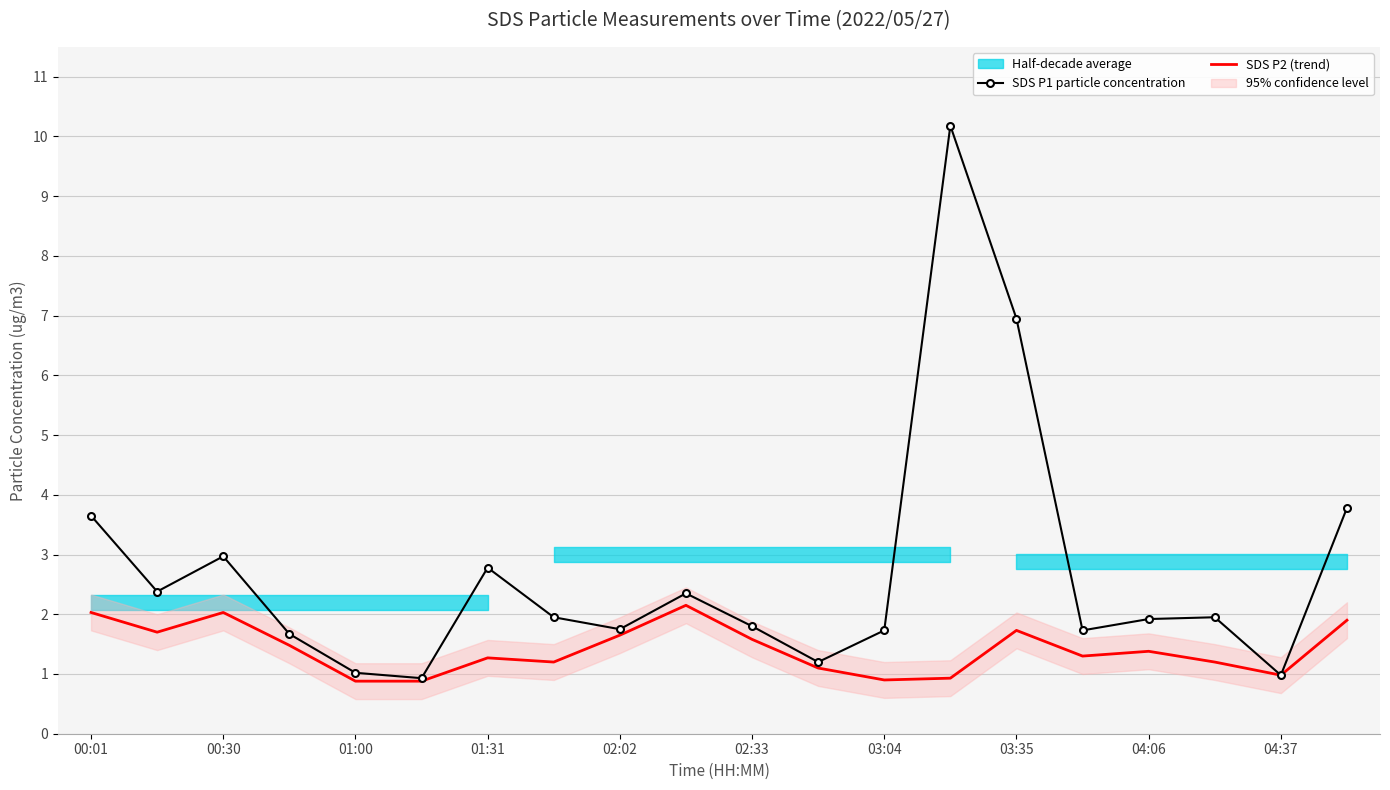

What is the highest value of the SDS P1 particle concentration series?

10.2